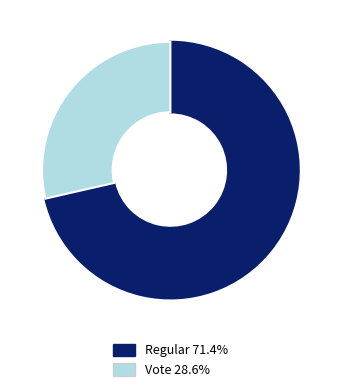

Is there any slice that represents more than half of the pie?

Yes